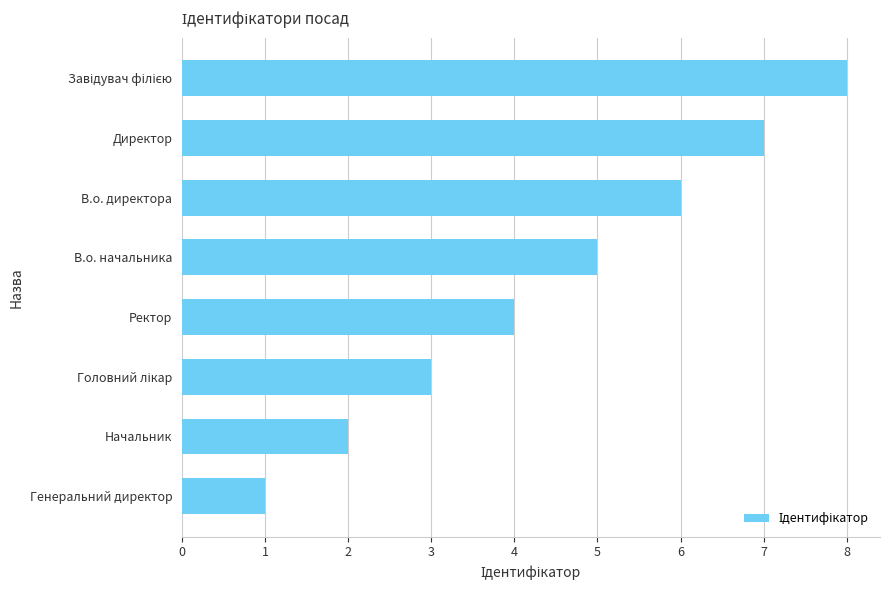

Reading bottom to top, extract all data points from this chart.

1	2	3	4	5	6	7	8